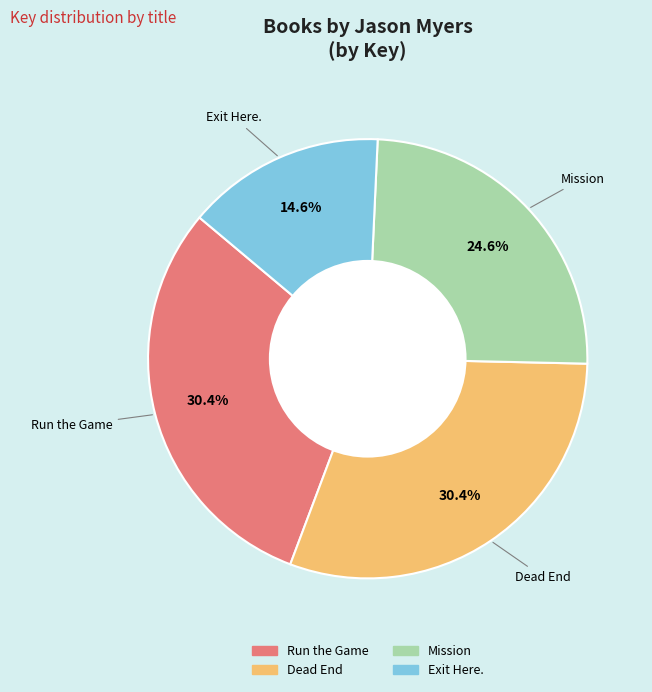

What is the smallest slice in the pie chart?

Exit Here.